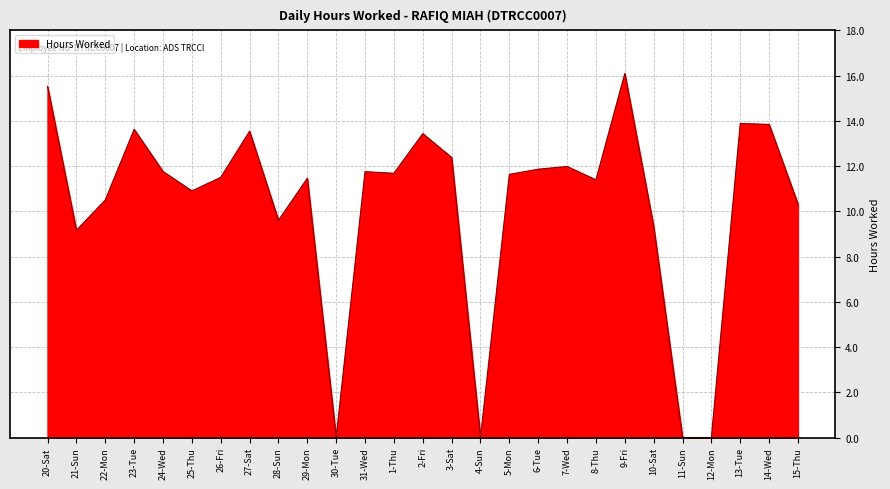

Where is the data nearest to the value 8?

21-Sun